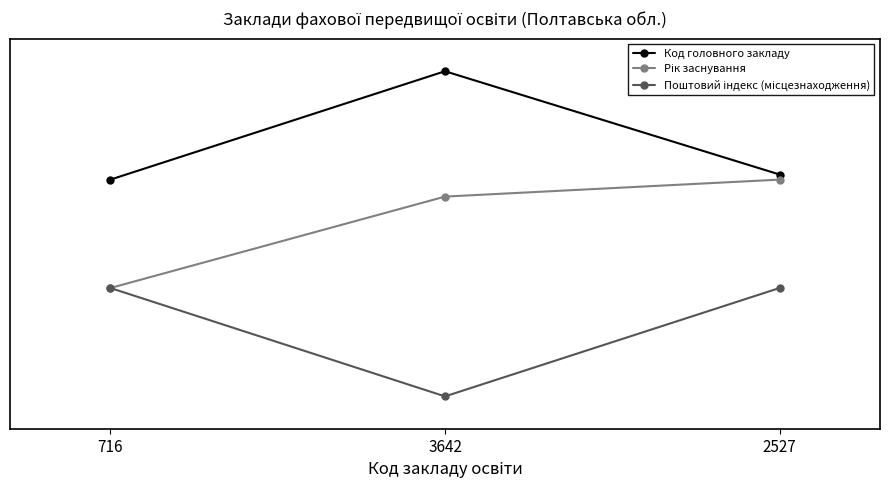

At which category is the sum across all series the highest?

2527